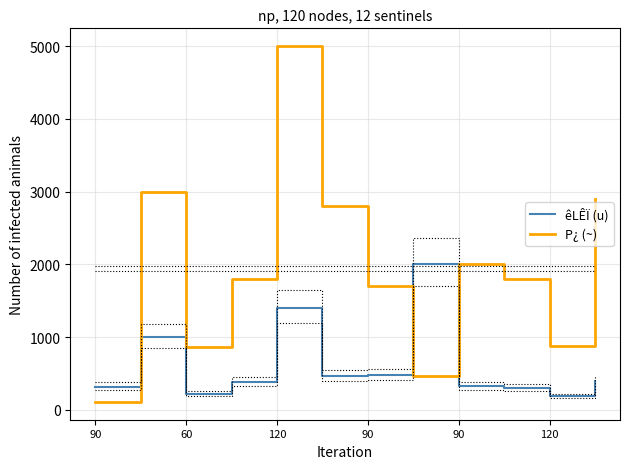

The value of P¿ (~) at 120 is 2800. True or false?

True